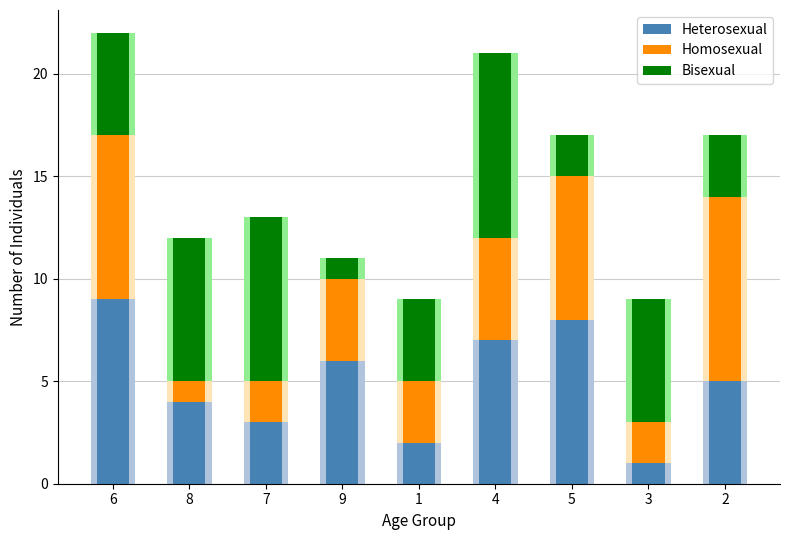

List the series in order of their peak value, lowest first.

Heterosexual, Homosexual, Bisexual